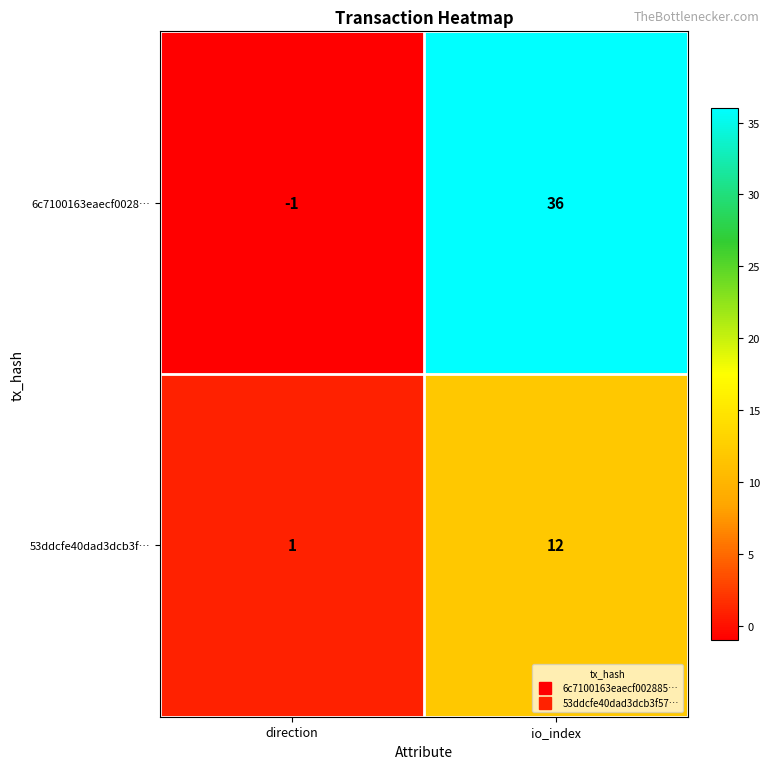

Is it true that 53ddcfe40dad3dcb3f… equals 19 at io_index?

False